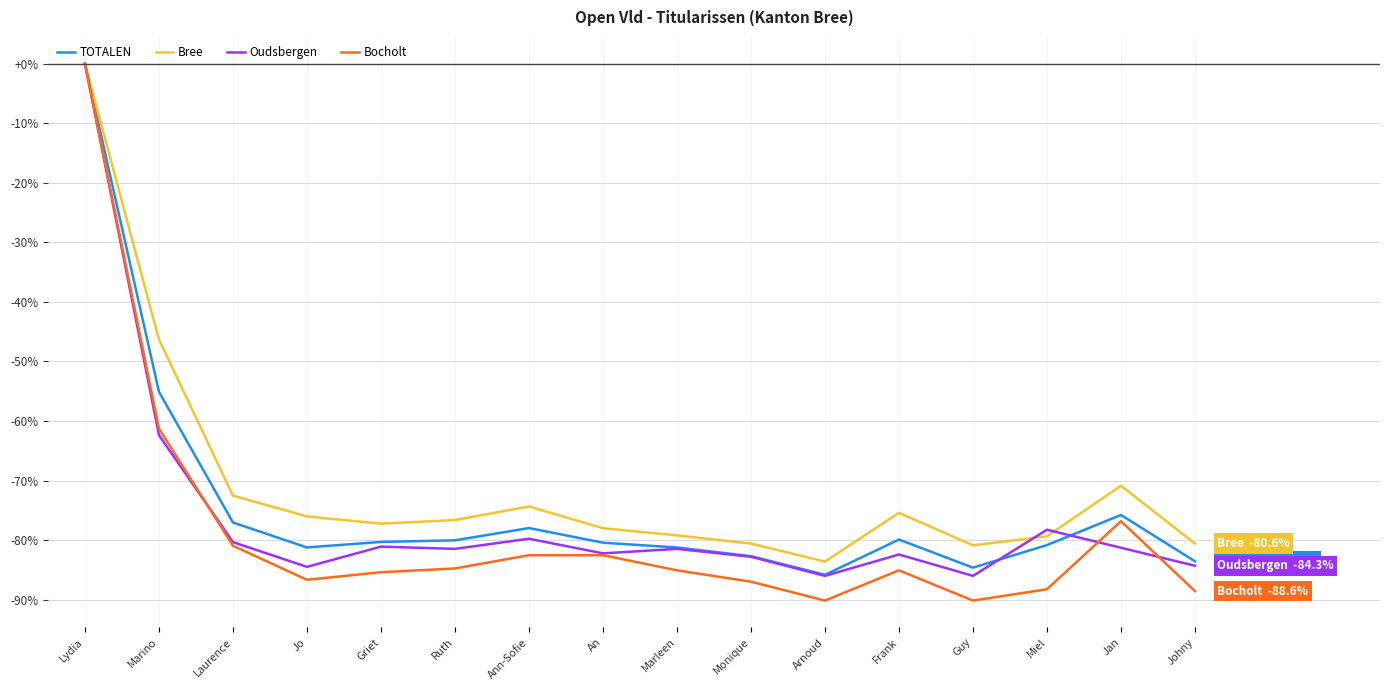

At which category is the sum across all series the highest?

Lydia